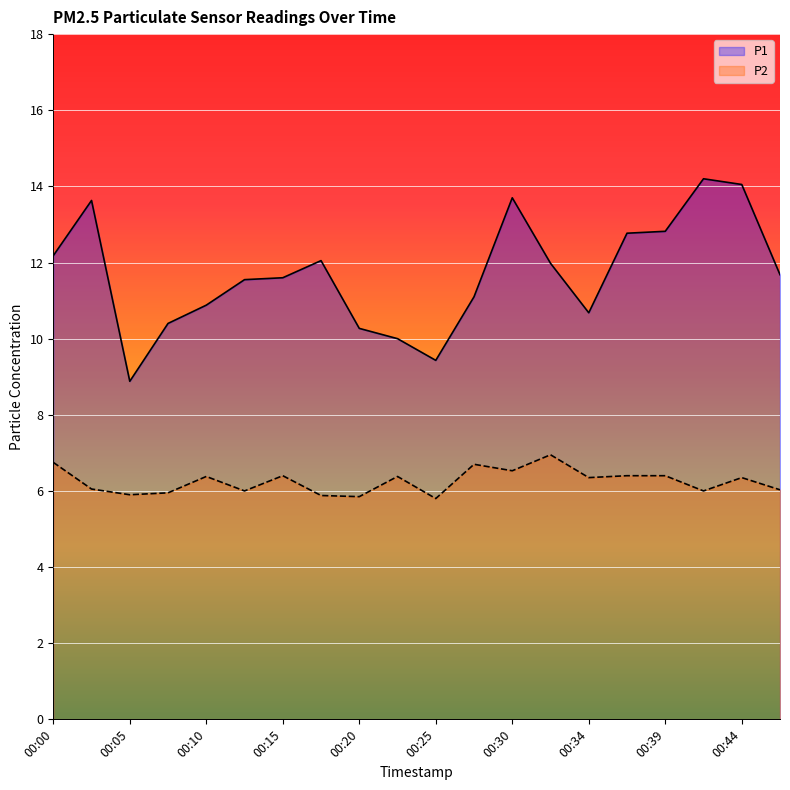

Reading left to right, extract all data points from this chart.

P1: 12.2	13.6	8.9	10.4	10.9	11.6	11.6	12.1	10.3	10.0	9.4	11.1	13.7	12.0	10.7	12.8	12.8	14.2	14.1	11.7
P2: 6.8	6.0	5.9	6.0	6.4	6.0	6.4	5.9	5.8	6.4	5.8	6.7	6.5	7.0	6.3	6.4	6.4	6.0	6.3	6.0